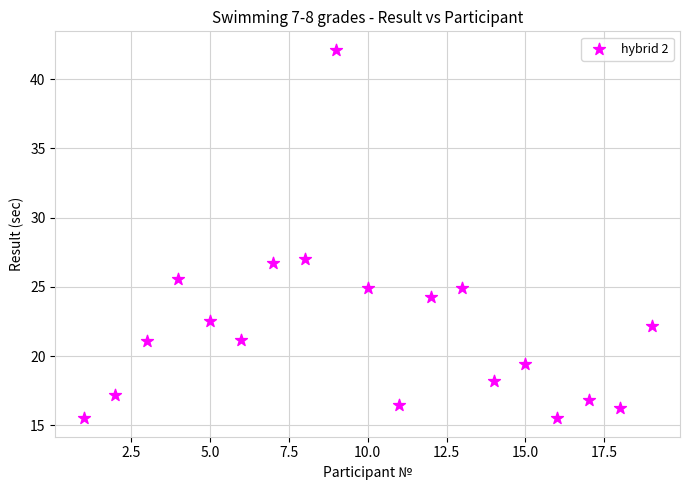

What is the range of Y values (max minus min)?

26.6